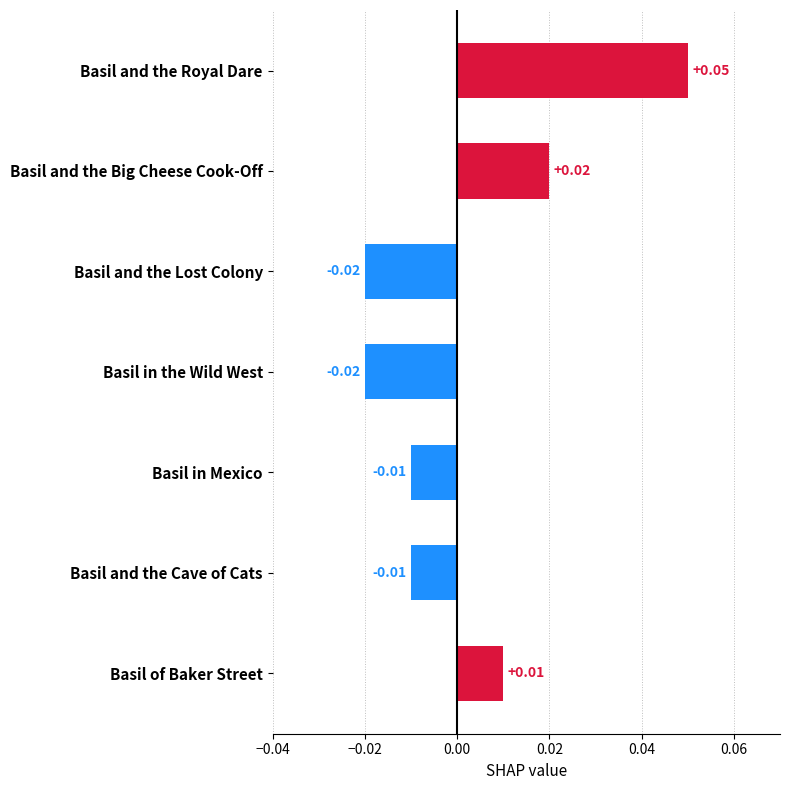

Which category has the highest value across all series?

Basil and the Royal Dare